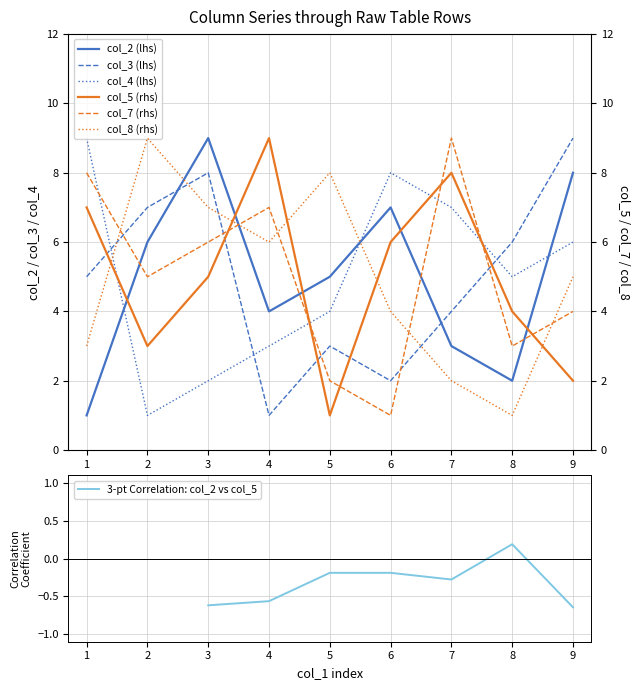

Is it true that col_4 equals 5 at 8?

True